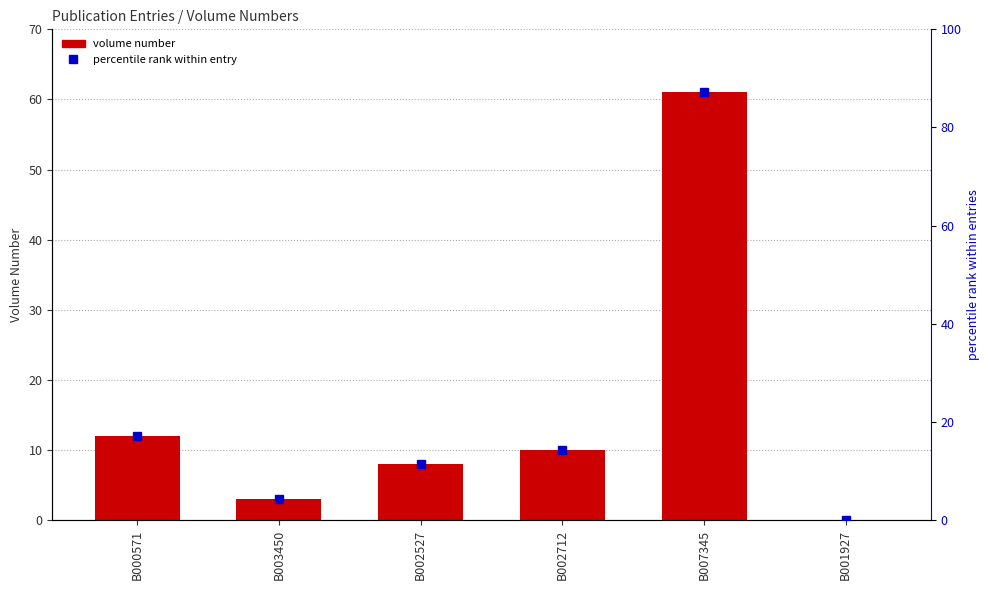

The percentile rank within entry series shows 14.3 at B002712. True or false?

True